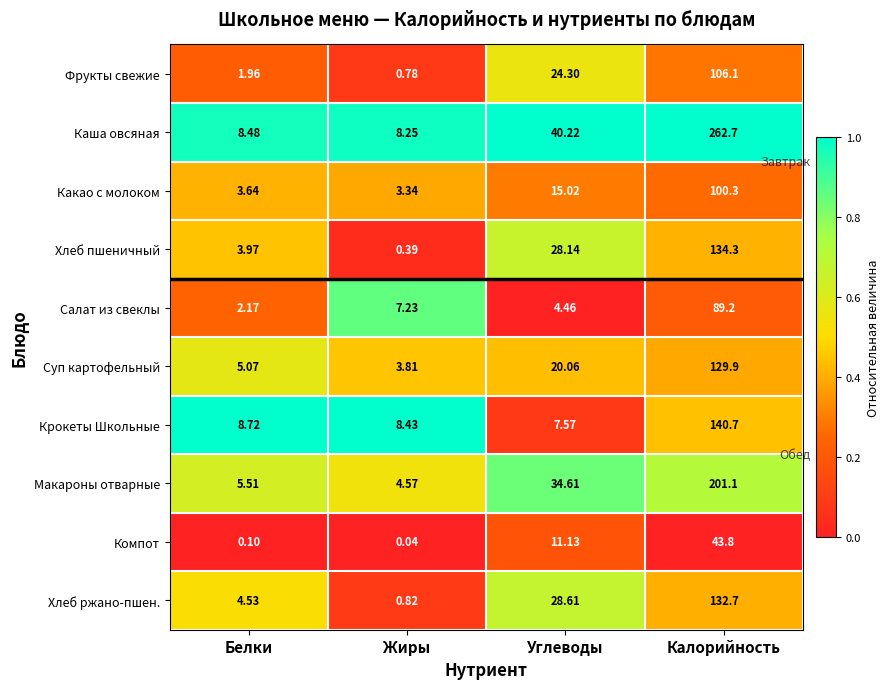

At which label does Хлеб ржано-пшен. first exceed 28?

Углеводы